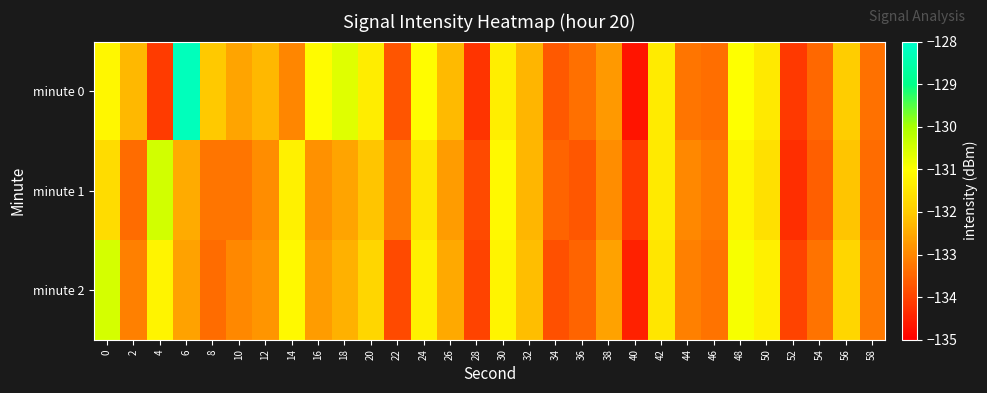

At how many categories does at least one series exceed -131?

5